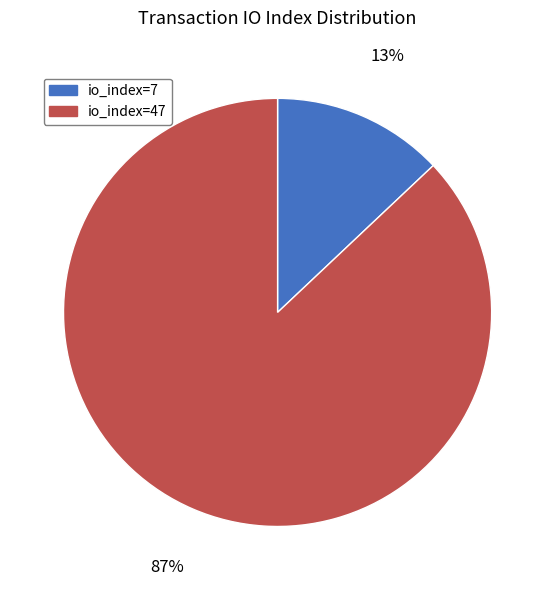

Which category has the biggest portion of the pie?

io_index=47